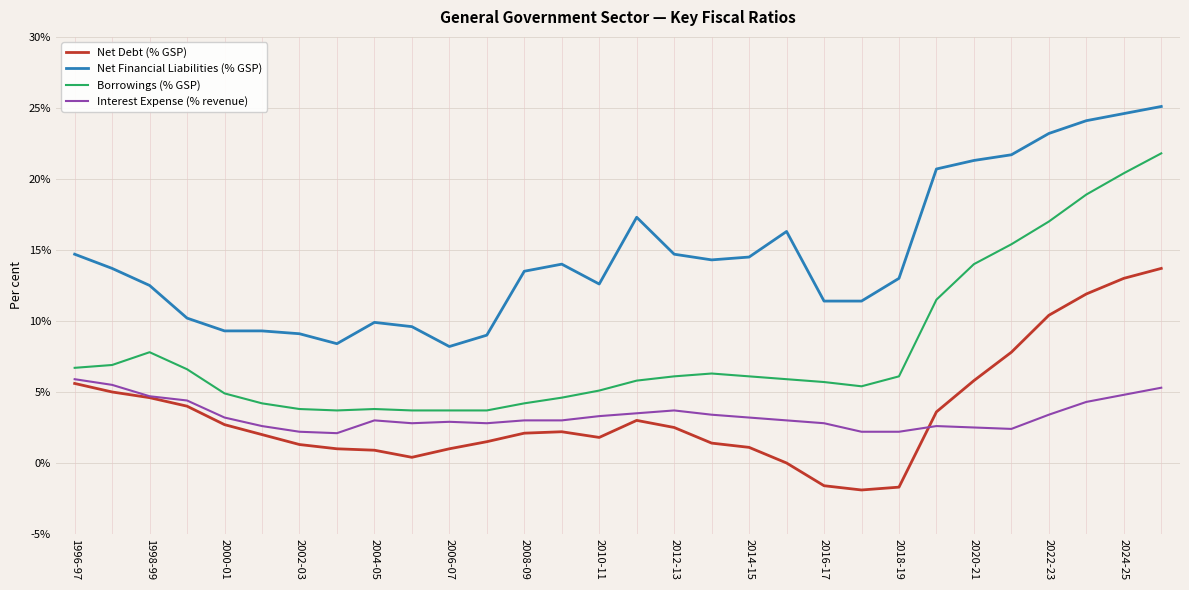

Rank the series by their maximum value, from lowest to highest.

Interest Expense (% revenue), Net Debt (% GSP), Borrowings (% GSP), Net Financial Liabilities (% GSP)